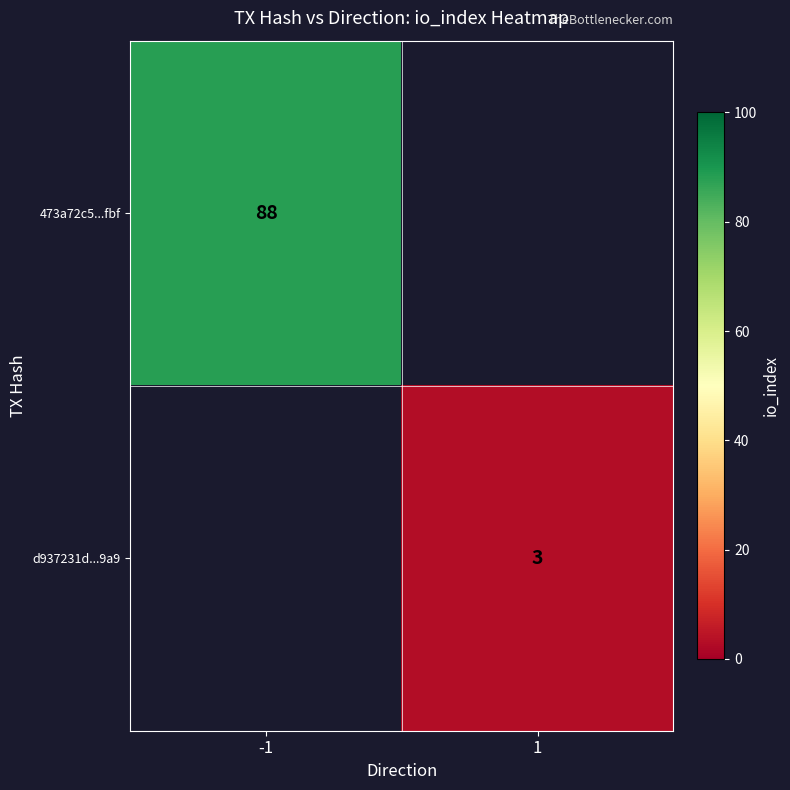

True or false: 473a72c5...fbf has a value of 149 at -1.

False